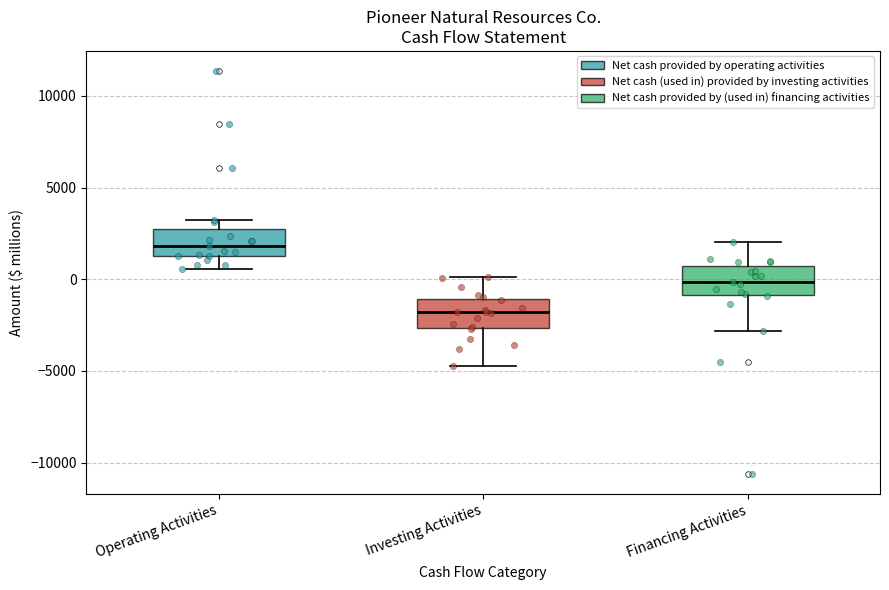

Reading left to right, read every box against the y-axis: the position of its median line, the range the box covers, and the ends of its whiskers. The values are not printed on the chart, so give them approximately, as read against the axis.

Operating Activities: median 2000, box 1500 to 2500, whiskers 500 to 3000
Investing Activities: median -2000, box -2500 to -1000, whiskers -4500 to 0
Financing Activities: median 0, box -1000 to 500, whiskers -3000 to 2000